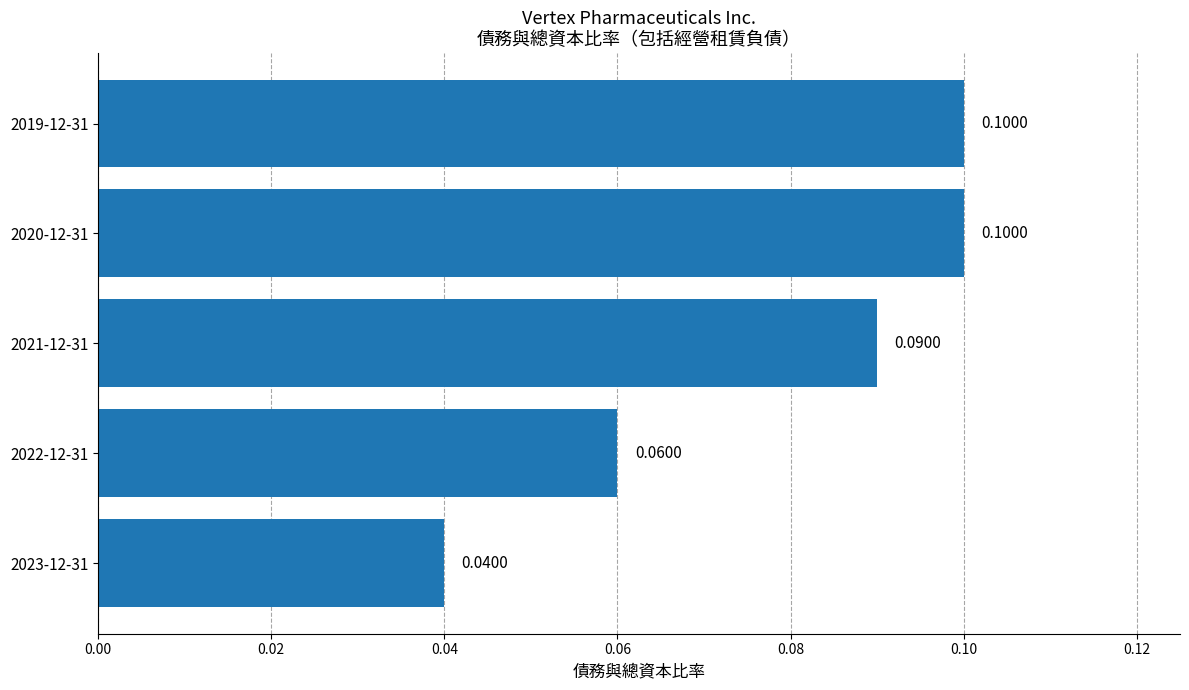

Between 2023-12-31 and 2022-12-31, which is larger?

2022-12-31